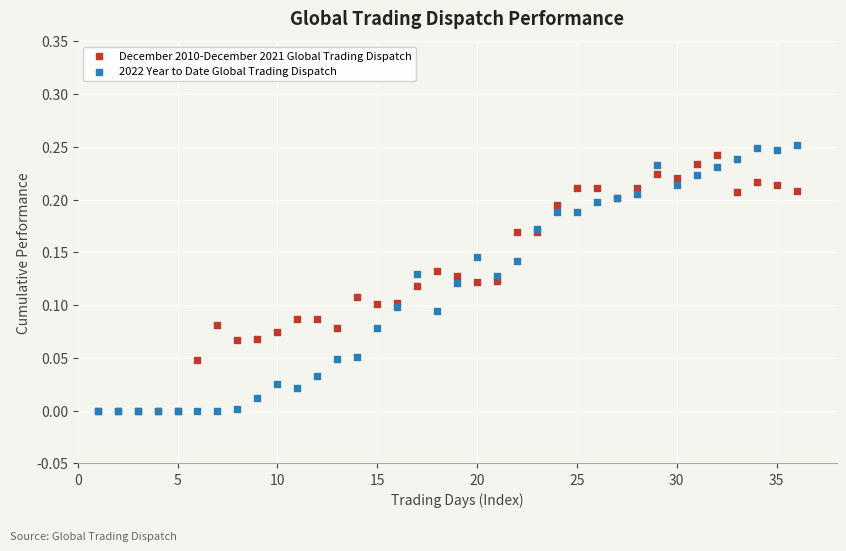

What are all the series names shown in the legend?

December 2010-December 2021 Global Trading Dispatch, 2022 Year to Date Global Trading Dispatch